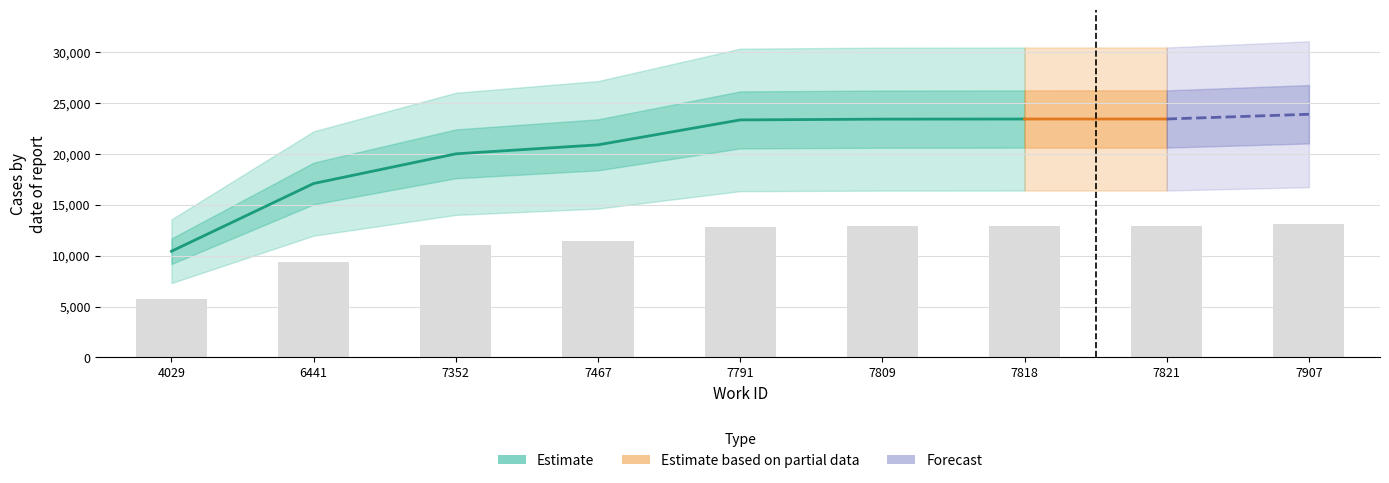

What is the value of the 6th bar from the left?

12878.8